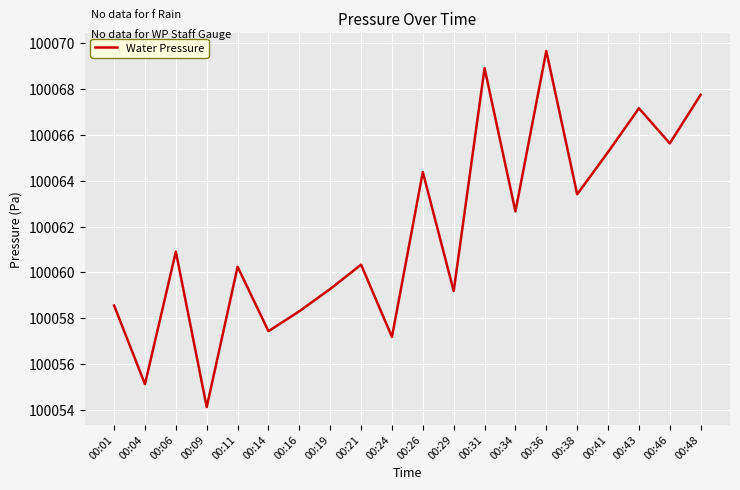

What is the maximum value shown in the chart?

100069.7